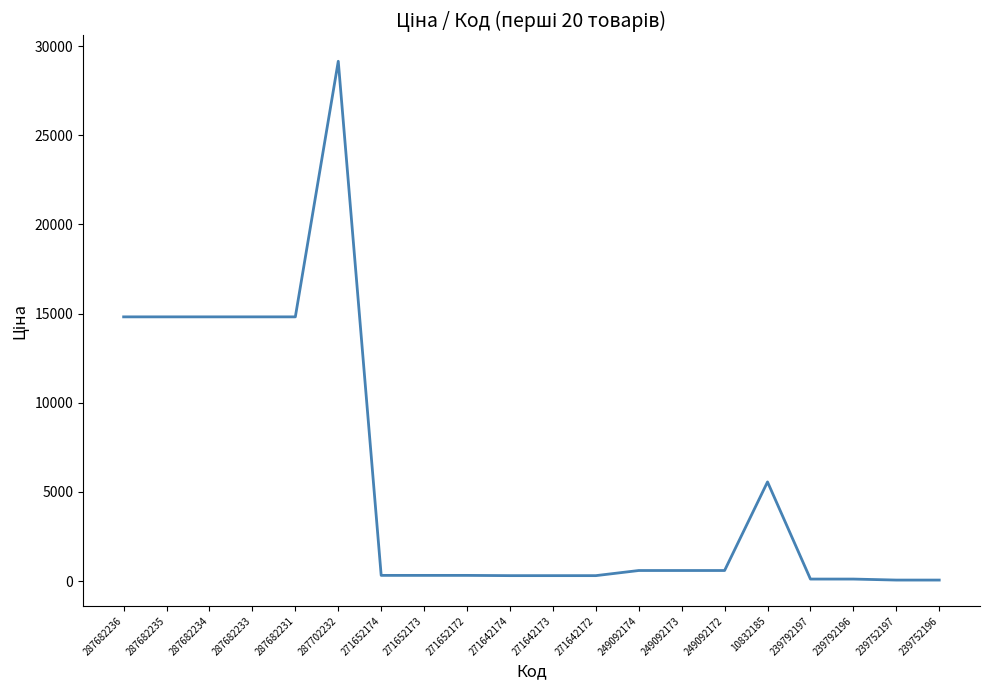

How many lines are shown in the chart?

1